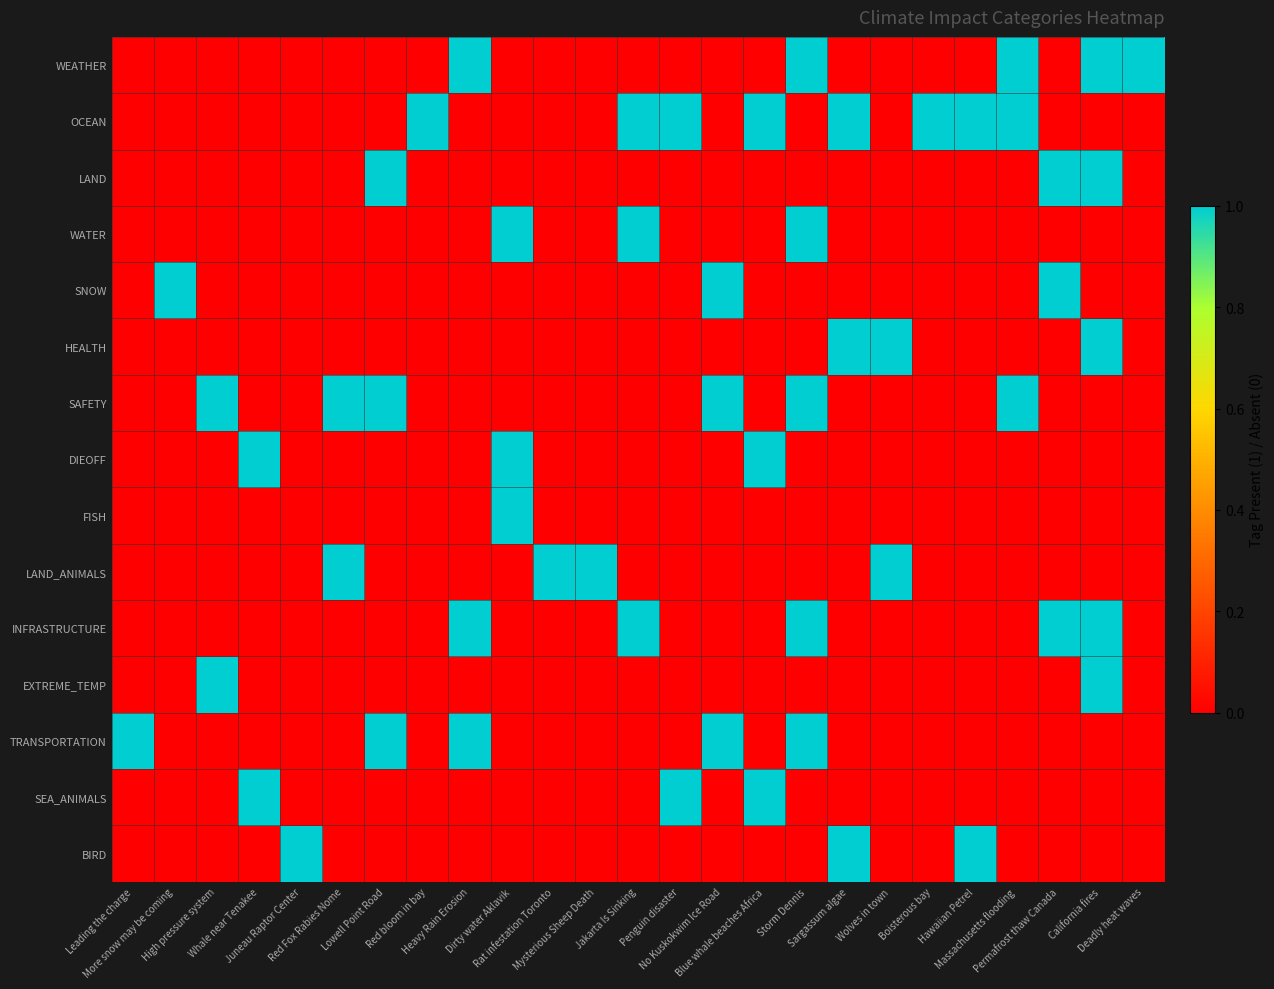

What is the difference between the highest and lowest values at Dirty water Aklavik?

1